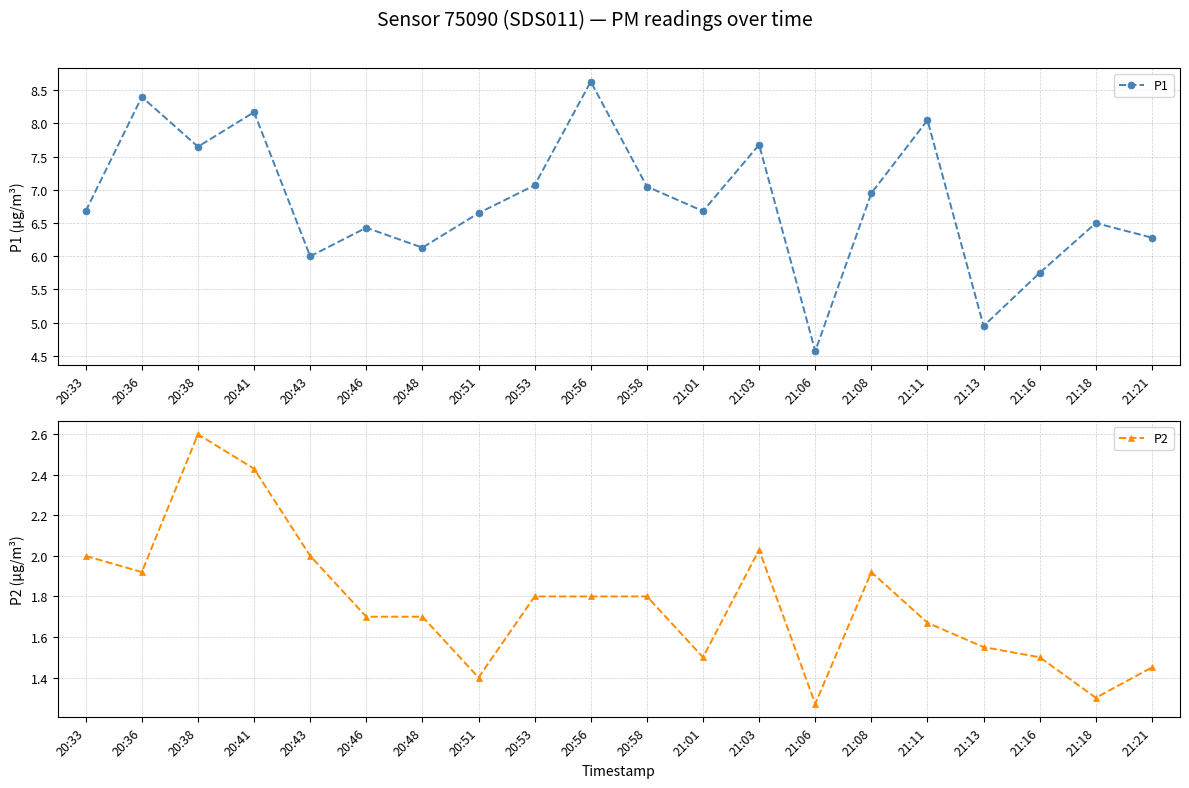

What is the label of the 18th point from the left?

21:16